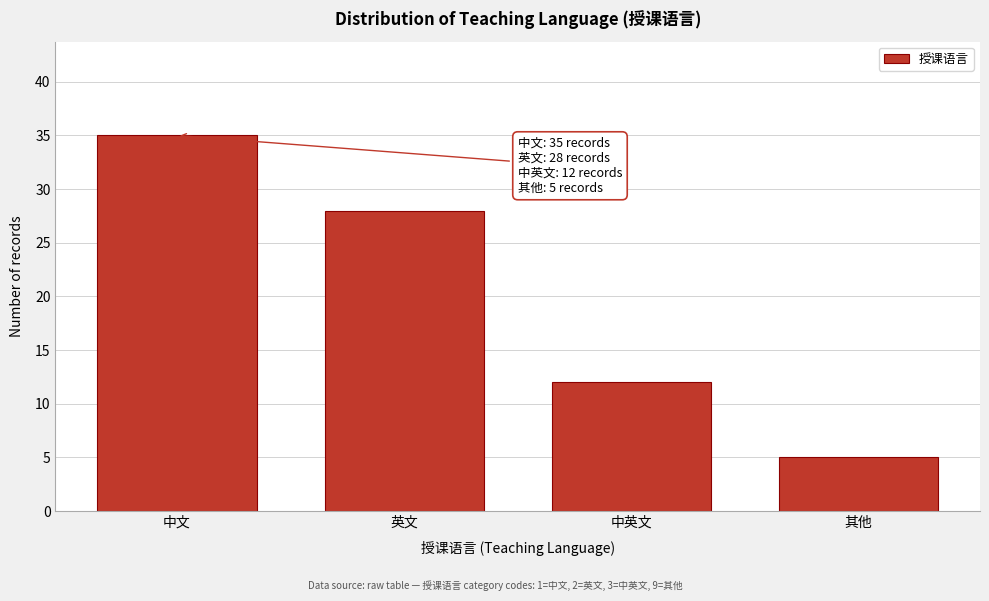

Reading left to right, extract all data points from this chart.

中文=35	英文=28	中英文=12	其他=5